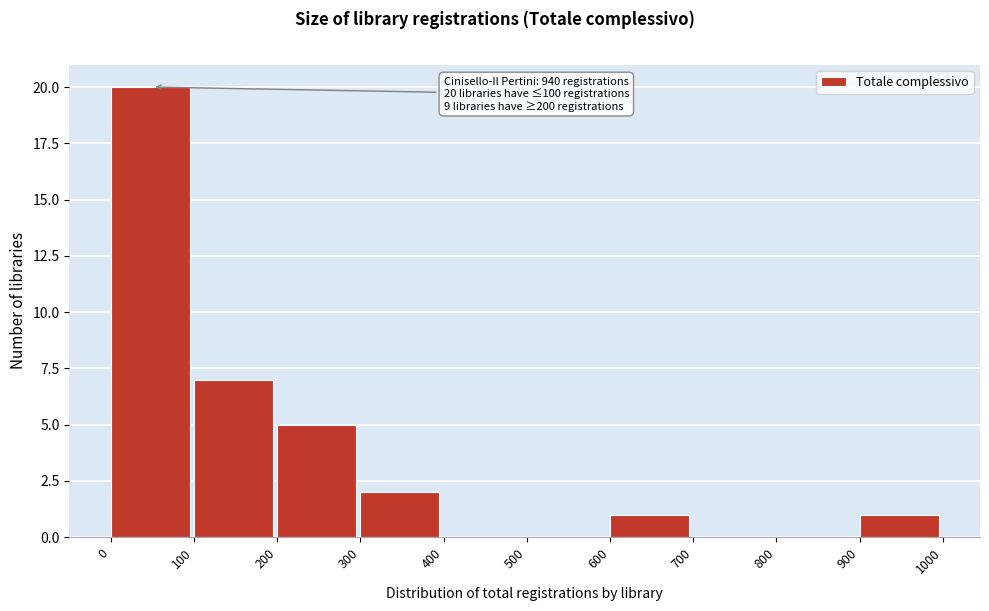

Over which range of the x-axis is the bar tallest?

0 to 100